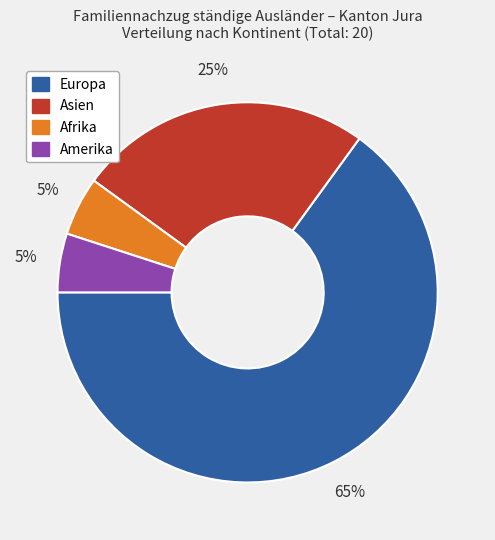

To the nearest percent, what percentage of the pie is Afrika?

5%